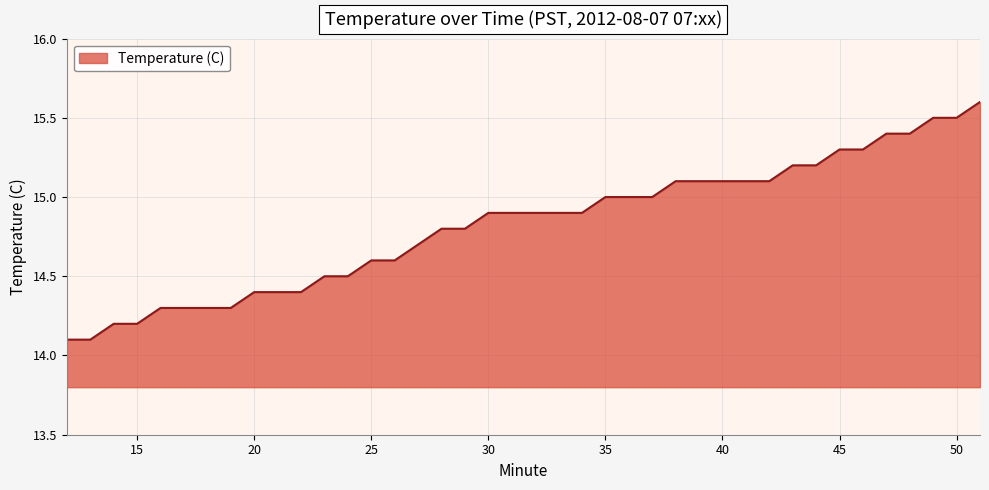

What is the smallest value displayed?

14.1